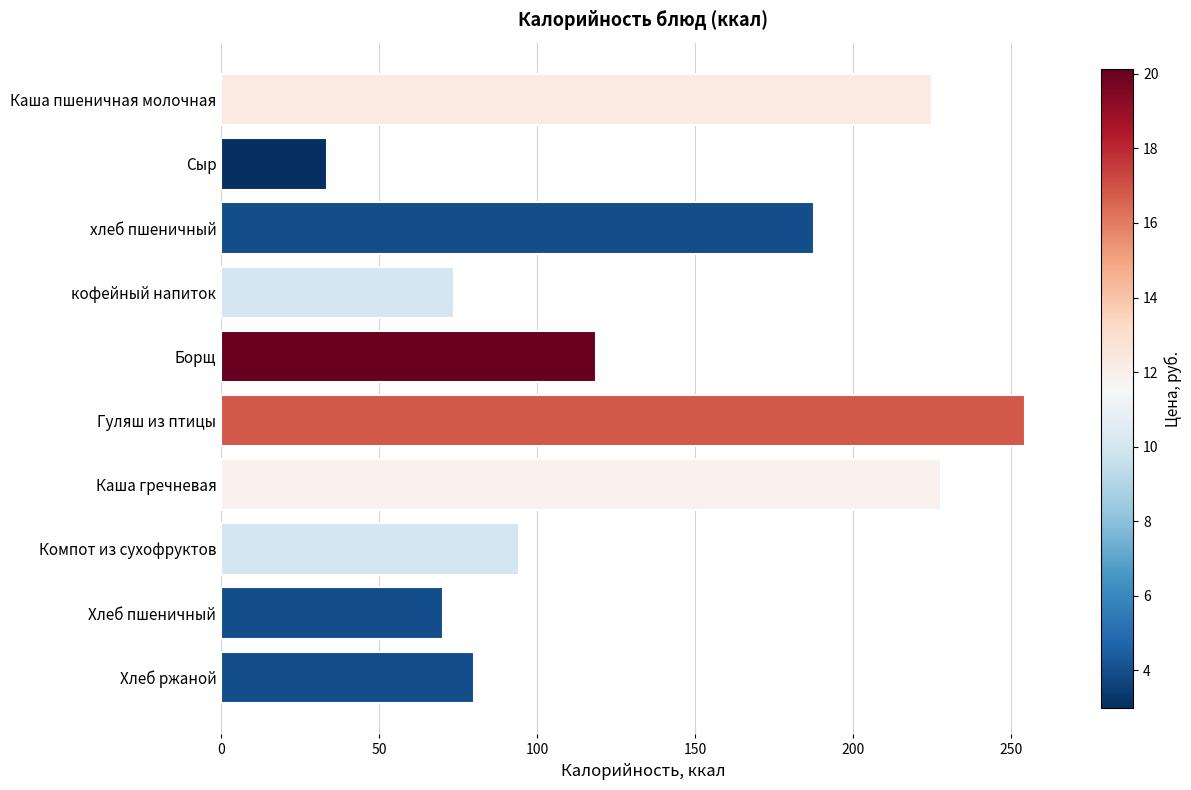

Is it true that the value at кофейный напиток is 32.4?

False